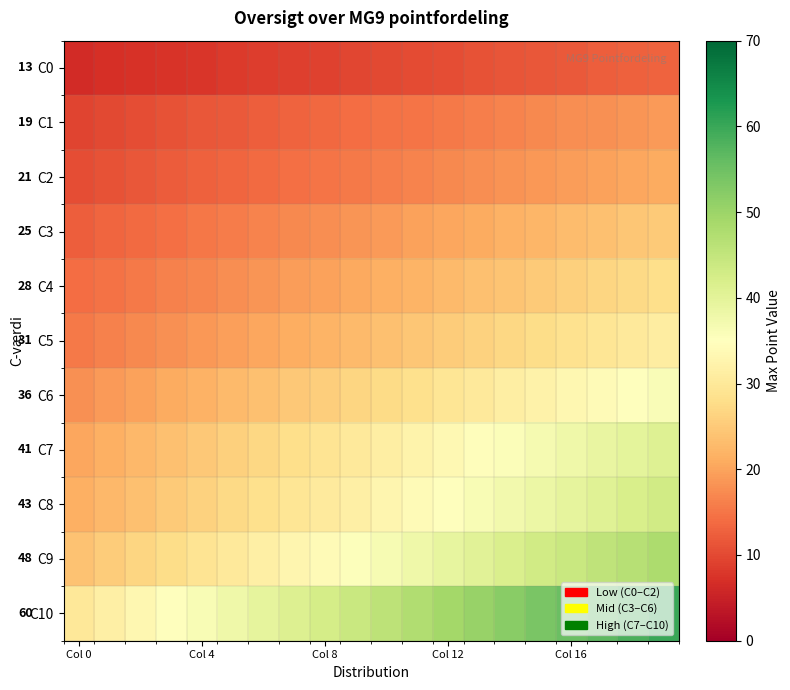

At which category is the sum across all series the highest?

19